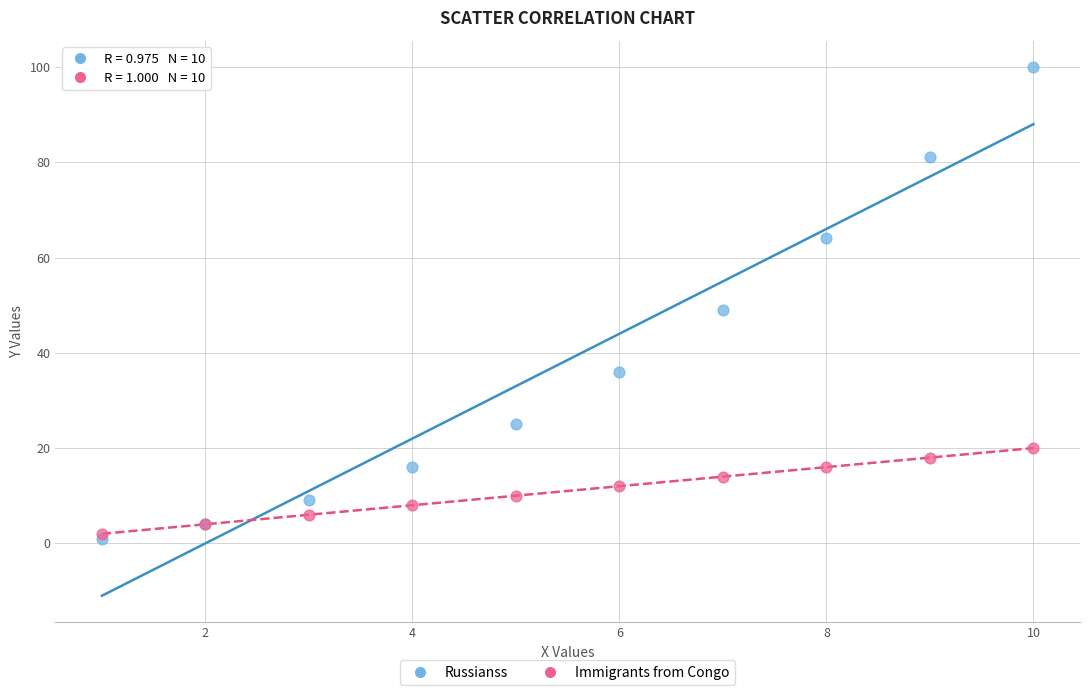

What are all the series names shown in the legend?

Russianss, Immigrants from Congo